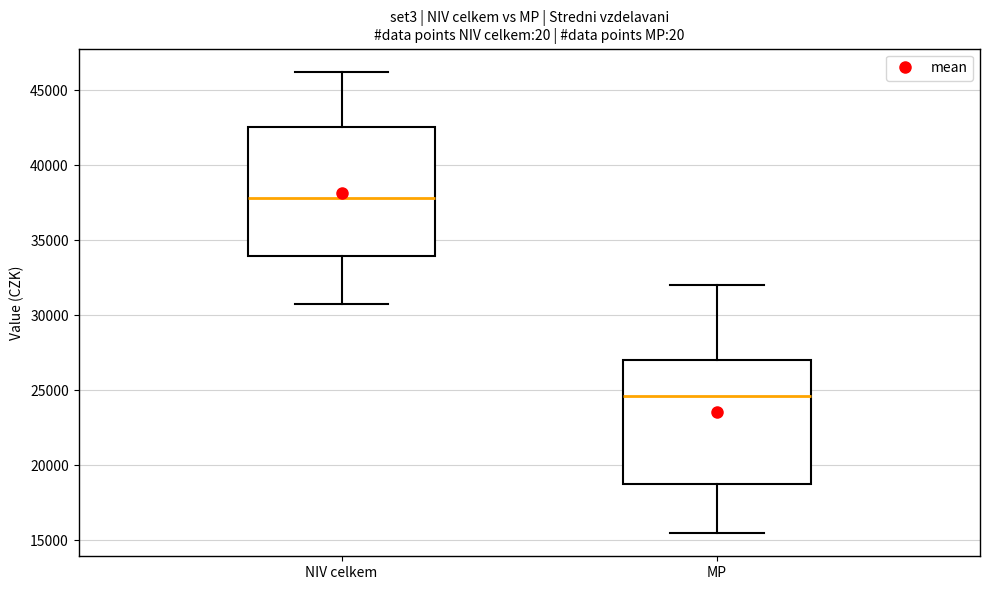

Which box's median line is the lowest?

MP